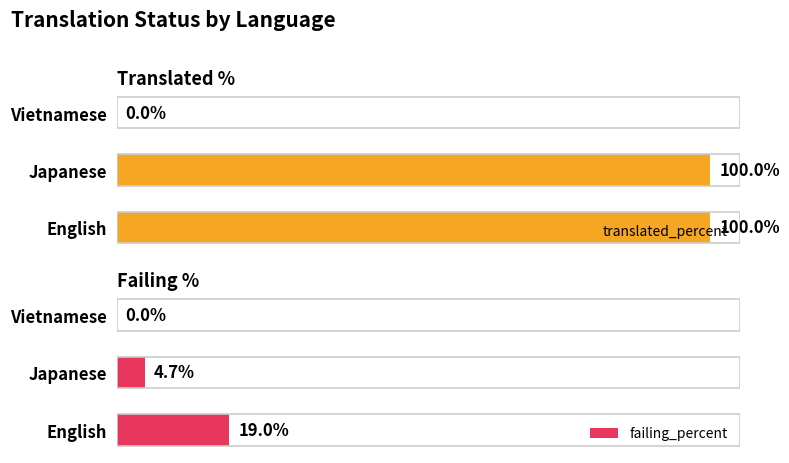

How many groups of bars are there?

3